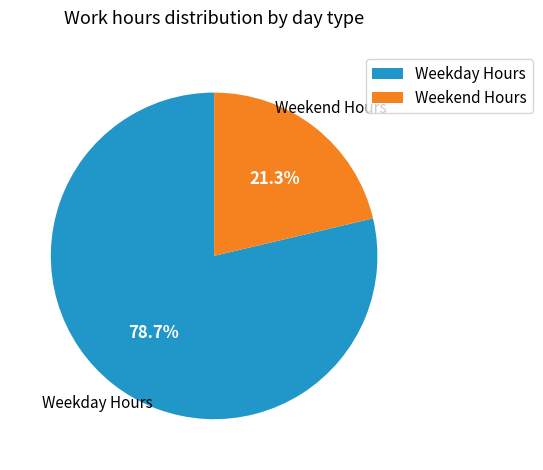

Is there a majority slice in this chart?

Yes